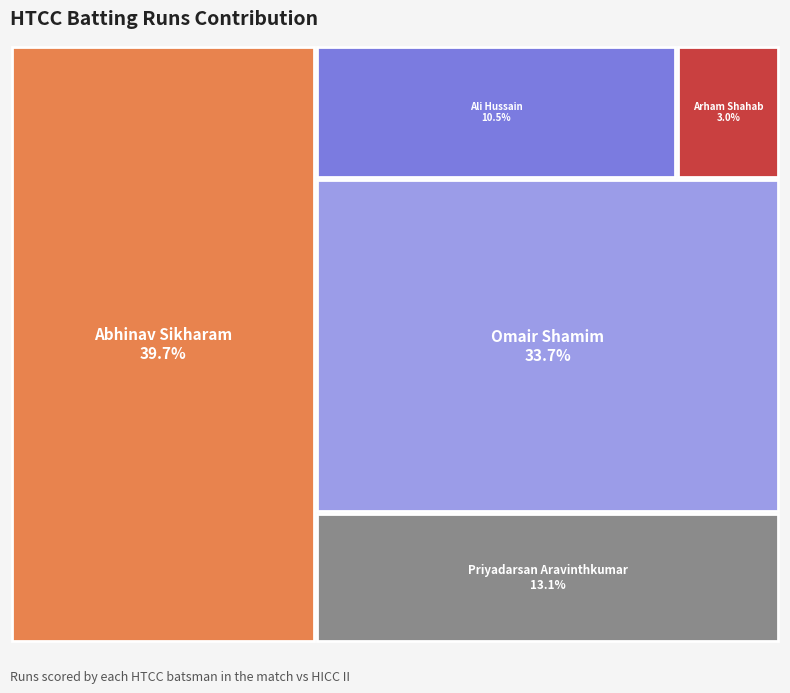

Does Michayel Joy account for over 50% of the chart?

No